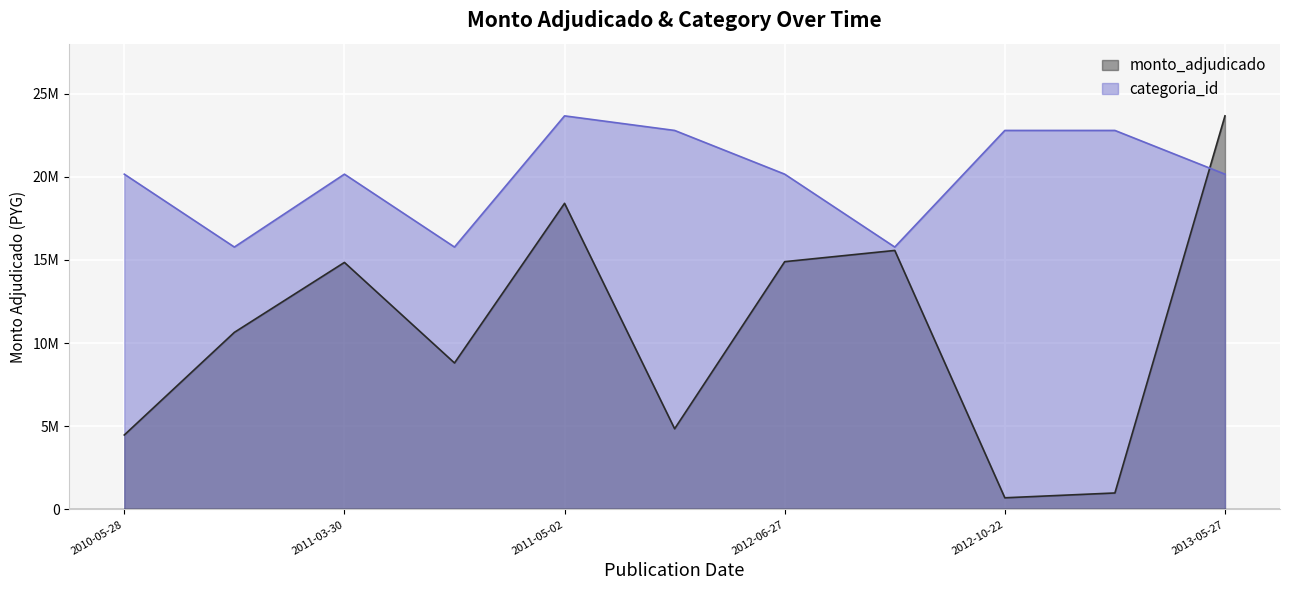

What is the maximum value shown in the chart?

23660000.0